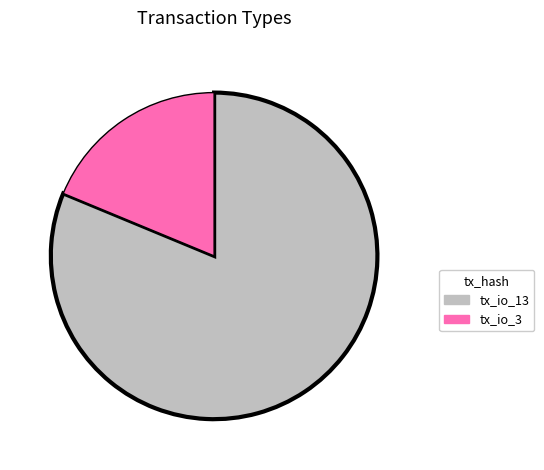

How many segments does this pie chart have?

2